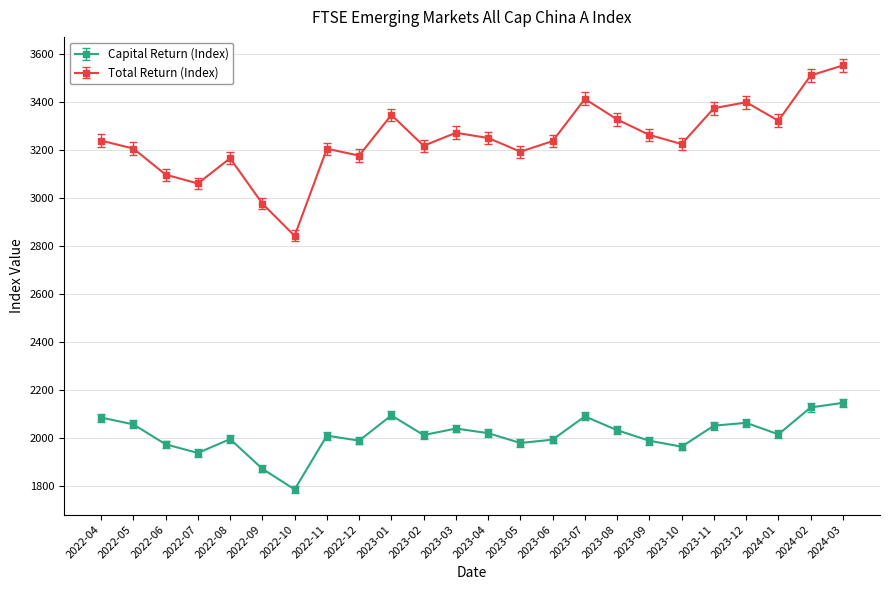

At which label does Capital Return (Index) reach its peak?

2024-03